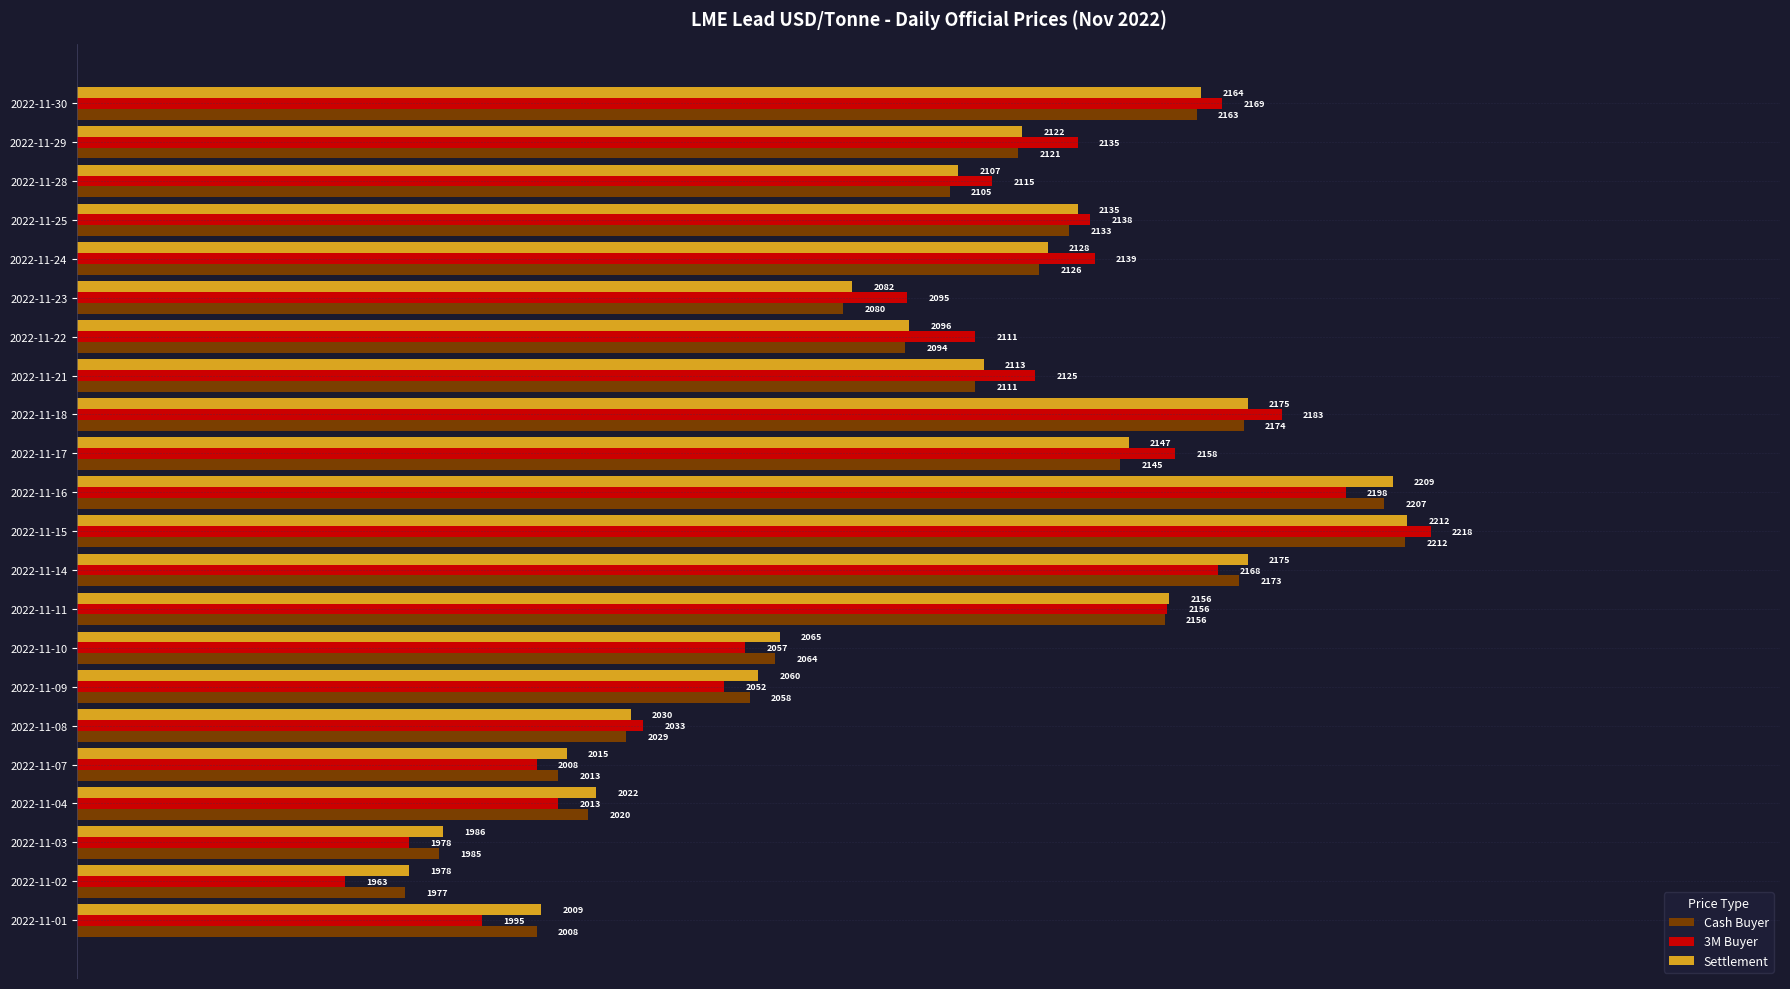

What is the sum of all Cash Buyer values?

46154.0